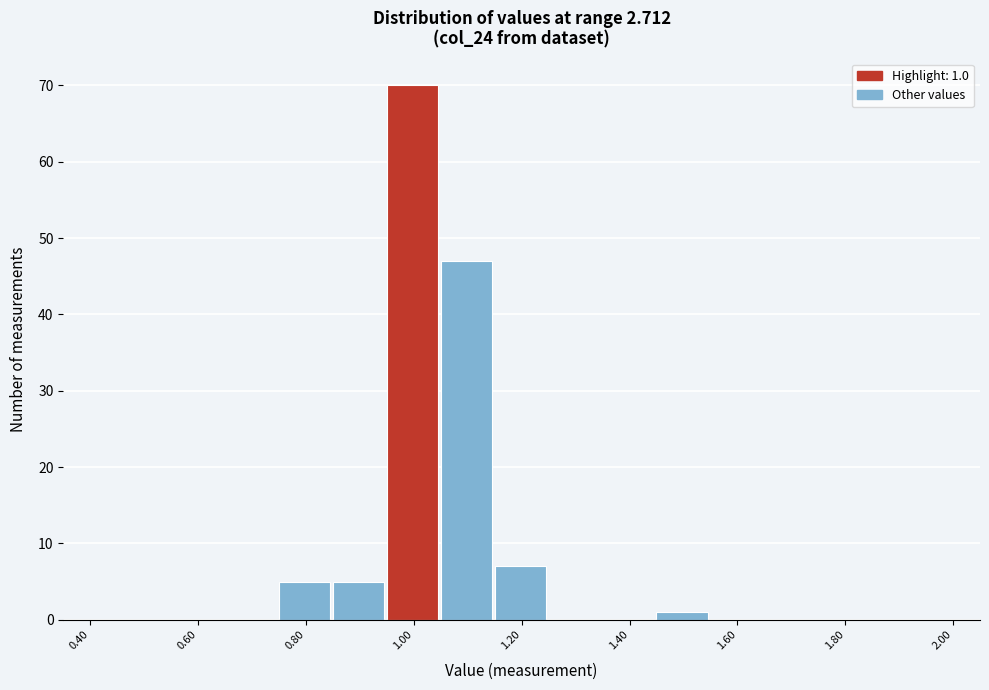

Which range on the x-axis has the tallest bar?

0.95 to 1.05